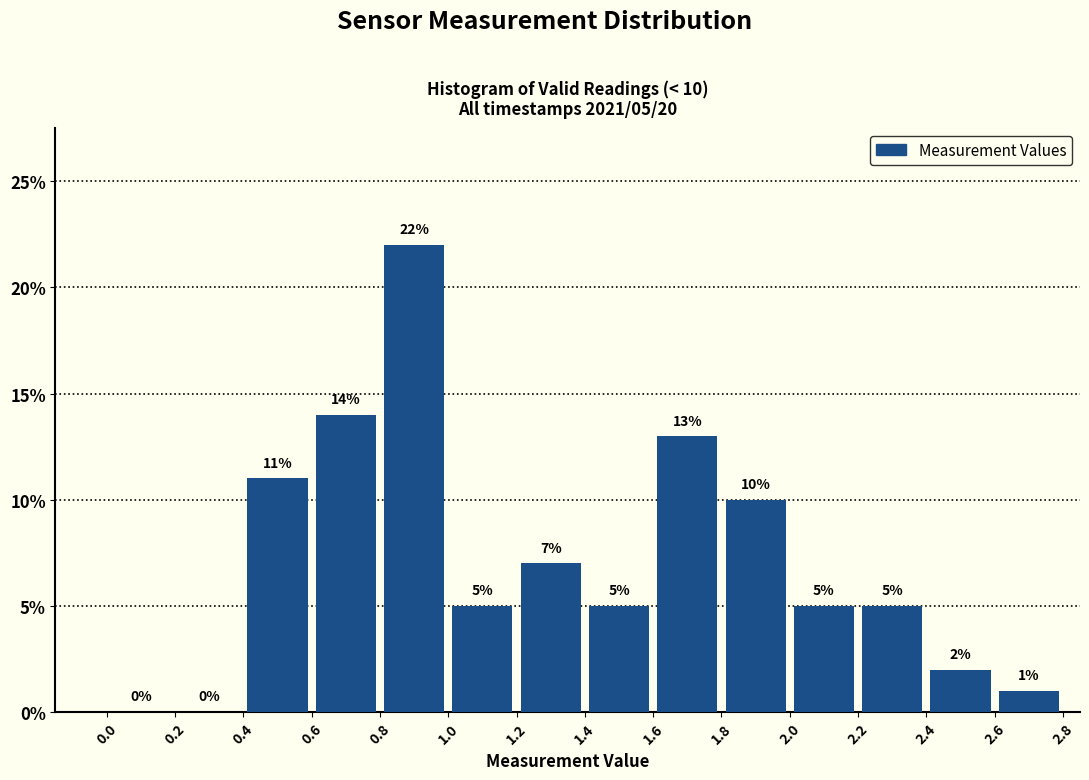

Which range on the x-axis has the tallest bar?

0.8 to 1.0